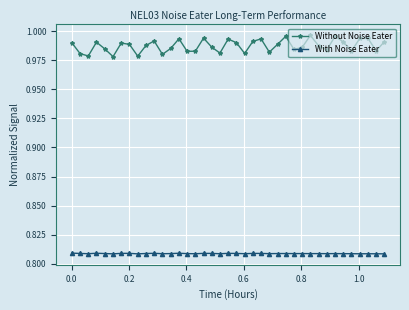

Which series has the largest range (max minus min)?

Without Noise Eater